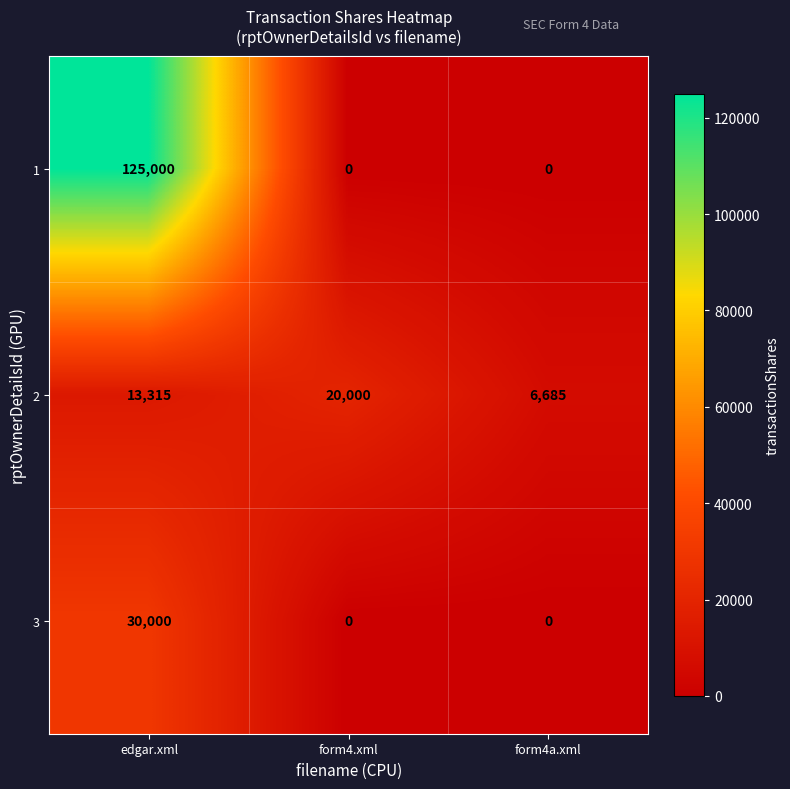

Which series has the widest spread of values?

1